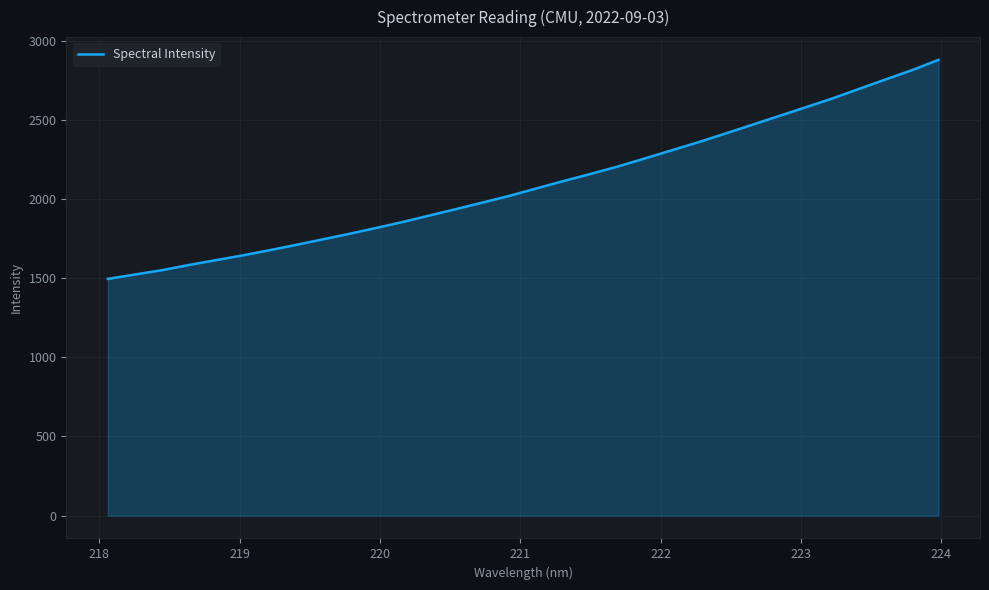

What is the difference between the second highest and second lowest values?

1290.1